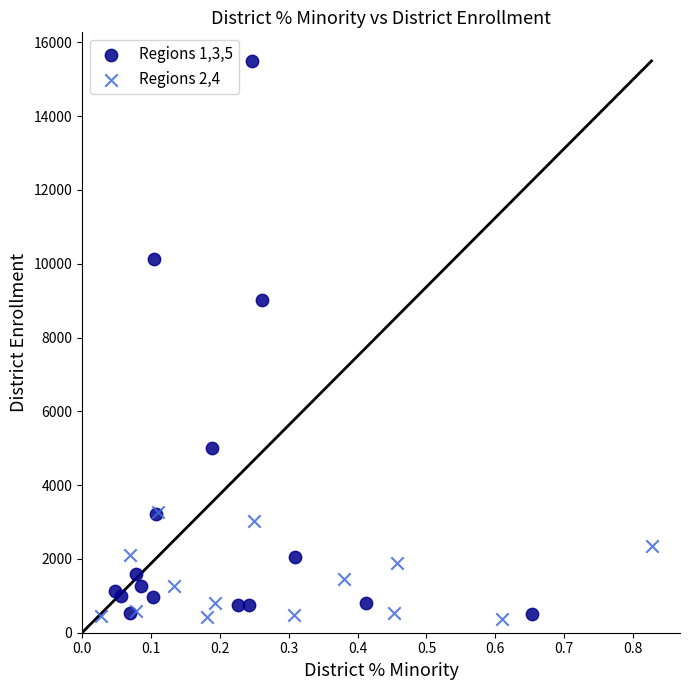

Which series has the largest Y range (max minus min)?

Regions 1,3,5